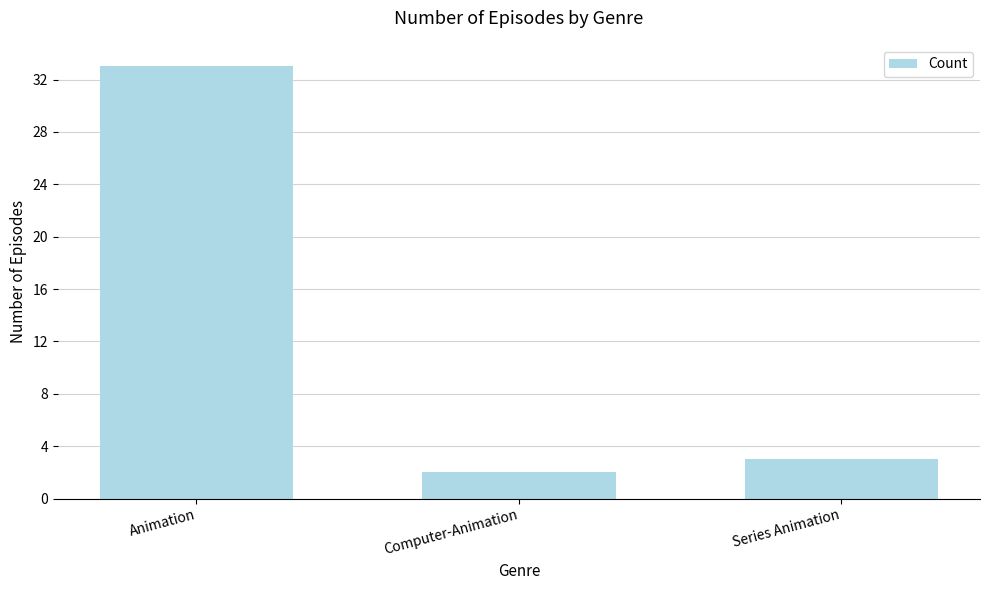

True or false: the data shows 3 at Series Animation.

True